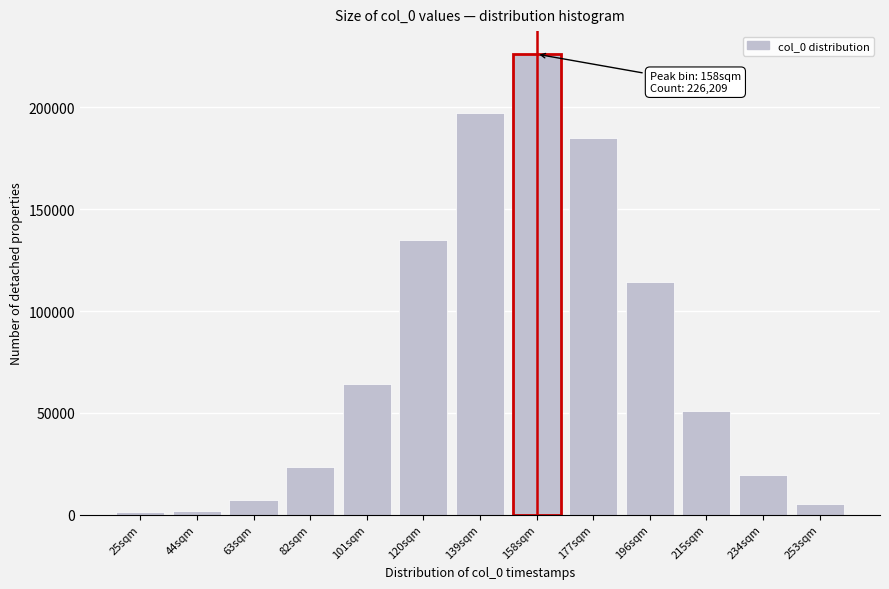

What is the difference between the maximum and second lowest values?

224315